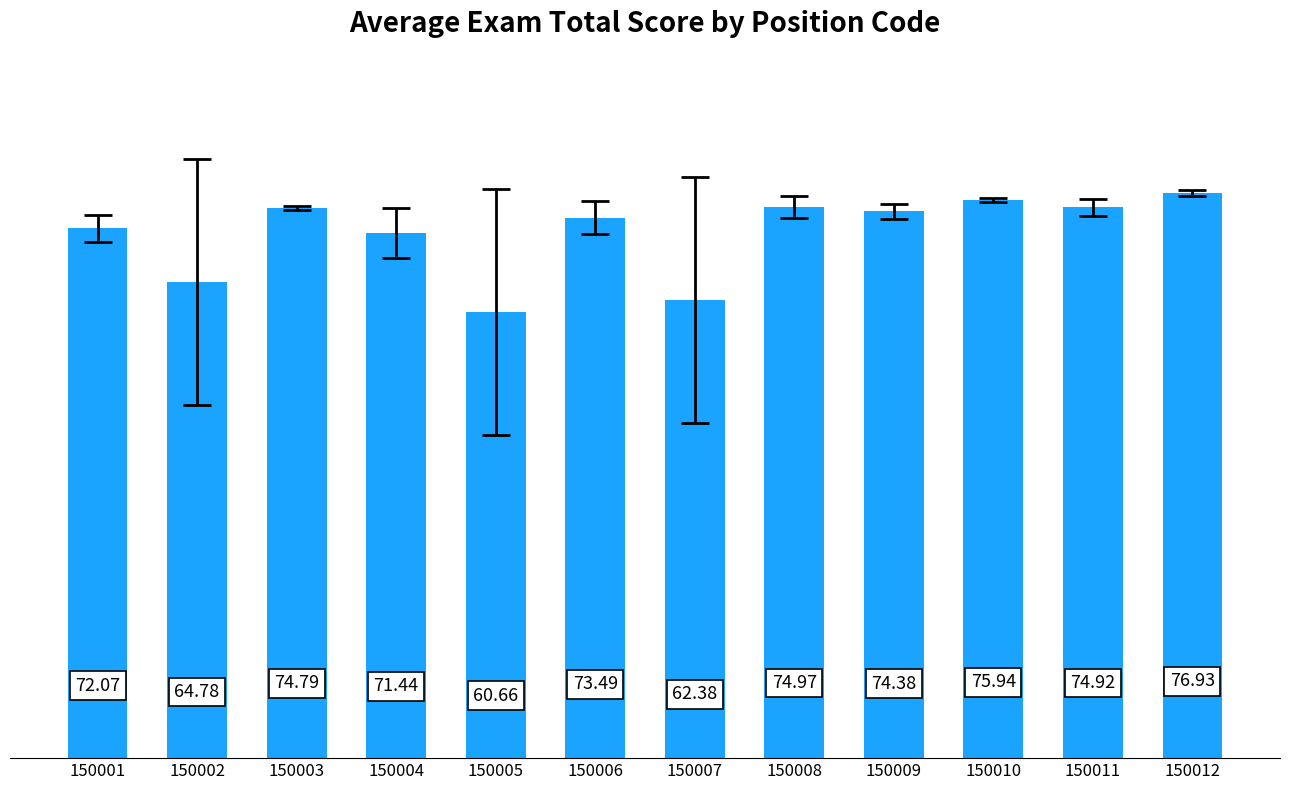

What is the difference between the second highest and second lowest values?

13.6